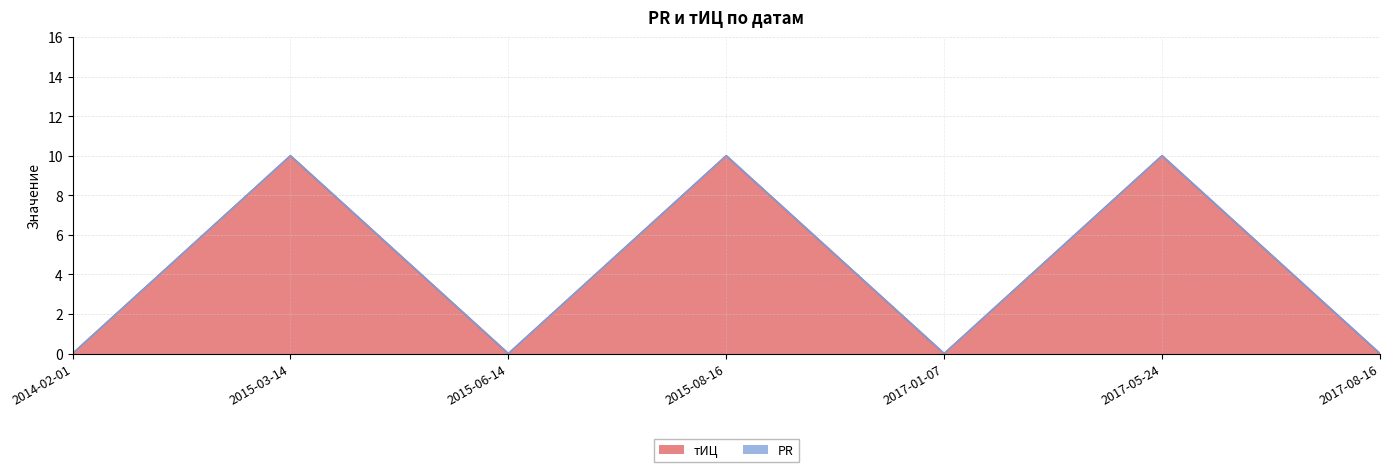

Which has a higher value, 2015-03-14 or 2017-05-24?

2015-03-14